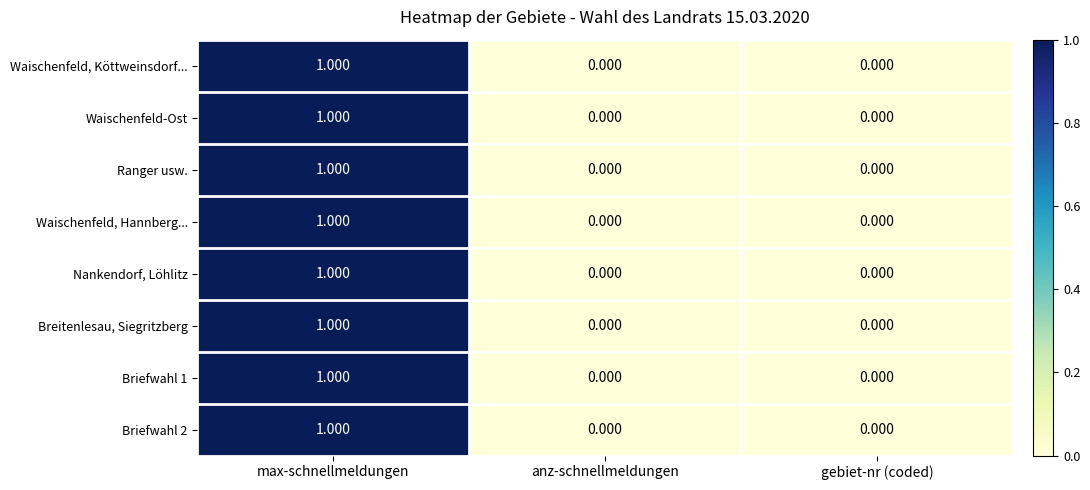

How many categories are shown in the chart?

3